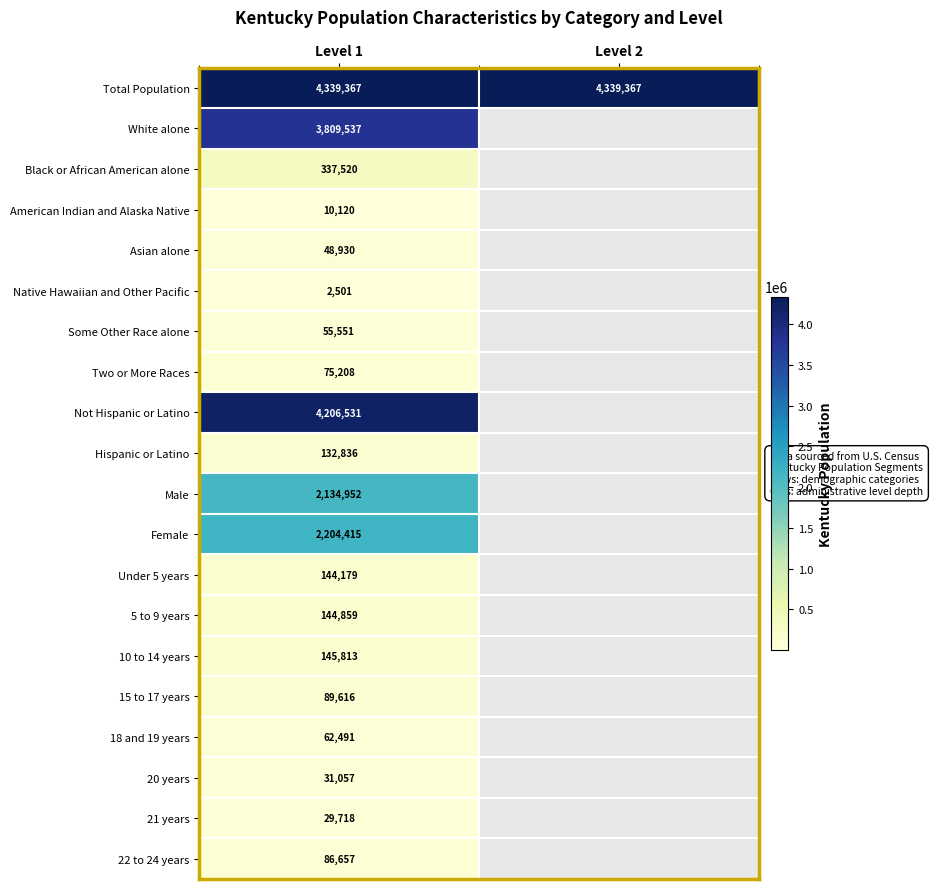

At Level 1, list the series in order from smallest to largest.

Native Hawaiian and Other Pacific, American Indian and Alaska Native, 21 years, 20 years, Asian alone, Some Other Race alone, 18 and 19 years, Two or More Races, 22 to 24 years, 15 to 17 years, Hispanic or Latino, Under 5 years, 5 to 9 years, 10 to 14 years, Black or African American alone, Male, Female, White alone, Not Hispanic or Latino, Total Population